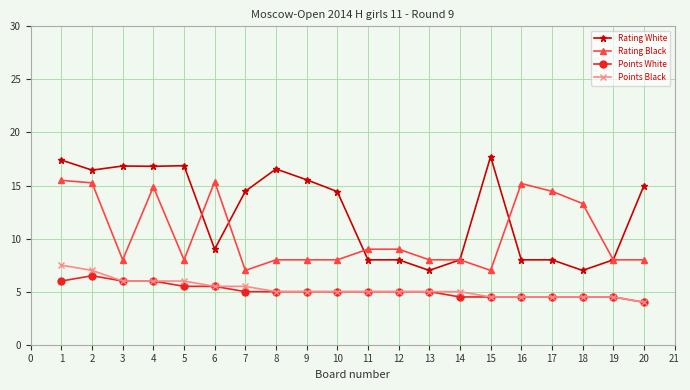

What is the value of the Rating Black point at the 13th from the left?

8.0